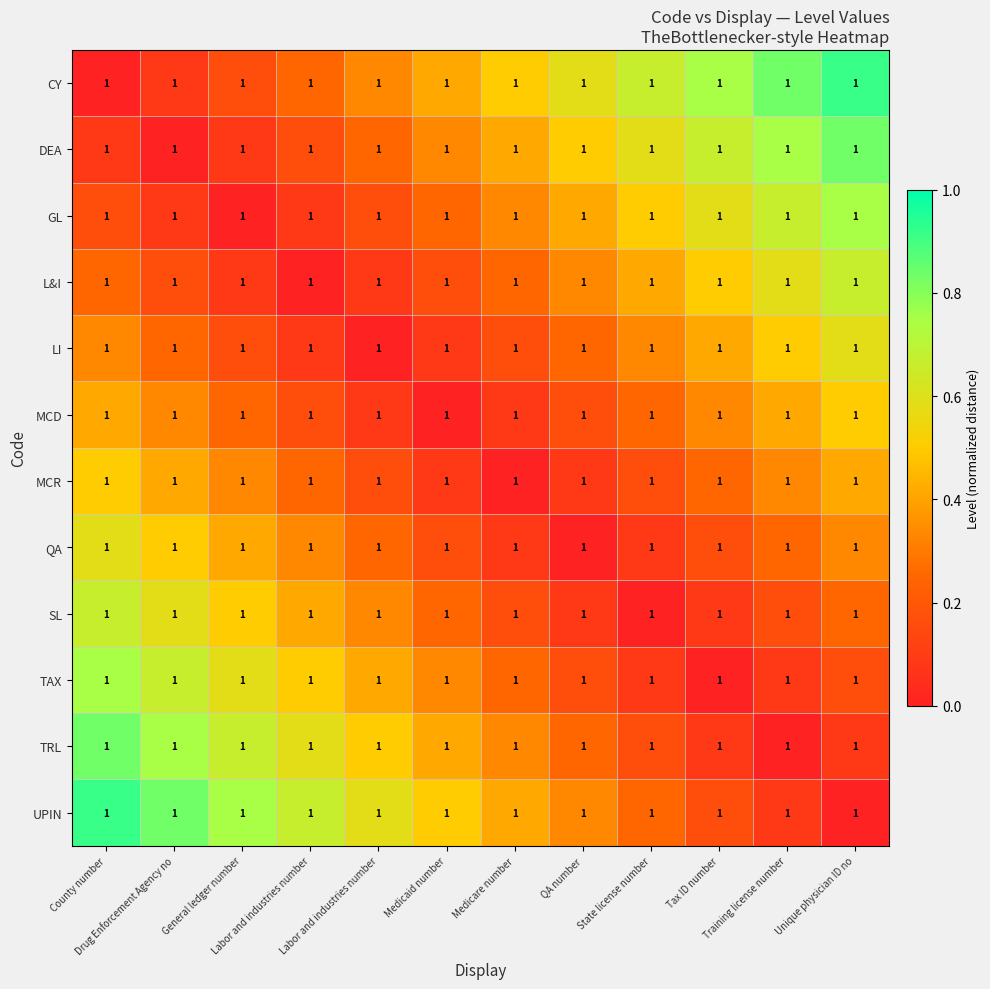

Reading left to right, extract all data points from this chart.

CY: County number=1.0	Drug Enforcement Agency no=1.0	General ledger number=1.0	Labor and industries number=1.0	Labor and industries number=1.0	Medicaid number=1.0	Medicare number=1.0	QA number=1.0	State license number=1.0	Tax ID number=1.0	Training license number=1.0	Unique physician ID no=1.0
DEA: County number=1.0	Drug Enforcement Agency no=1.0	General ledger number=1.0	Labor and industries number=1.0	Labor and industries number=1.0	Medicaid number=1.0	Medicare number=1.0	QA number=1.0	State license number=1.0	Tax ID number=1.0	Training license number=1.0	Unique physician ID no=1.0
GL: County number=1.0	Drug Enforcement Agency no=1.0	General ledger number=1.0	Labor and industries number=1.0	Labor and industries number=1.0	Medicaid number=1.0	Medicare number=1.0	QA number=1.0	State license number=1.0	Tax ID number=1.0	Training license number=1.0	Unique physician ID no=1.0
L&I: County number=1.0	Drug Enforcement Agency no=1.0	General ledger number=1.0	Labor and industries number=1.0	Labor and industries number=1.0	Medicaid number=1.0	Medicare number=1.0	QA number=1.0	State license number=1.0	Tax ID number=1.0	Training license number=1.0	Unique physician ID no=1.0
LI: County number=1.0	Drug Enforcement Agency no=1.0	General ledger number=1.0	Labor and industries number=1.0	Labor and industries number=1.0	Medicaid number=1.0	Medicare number=1.0	QA number=1.0	State license number=1.0	Tax ID number=1.0	Training license number=1.0	Unique physician ID no=1.0
MCD: County number=1.0	Drug Enforcement Agency no=1.0	General ledger number=1.0	Labor and industries number=1.0	Labor and industries number=1.0	Medicaid number=1.0	Medicare number=1.0	QA number=1.0	State license number=1.0	Tax ID number=1.0	Training license number=1.0	Unique physician ID no=1.0
MCR: County number=1.0	Drug Enforcement Agency no=1.0	General ledger number=1.0	Labor and industries number=1.0	Labor and industries number=1.0	Medicaid number=1.0	Medicare number=1.0	QA number=1.0	State license number=1.0	Tax ID number=1.0	Training license number=1.0	Unique physician ID no=1.0
QA: County number=1.0	Drug Enforcement Agency no=1.0	General ledger number=1.0	Labor and industries number=1.0	Labor and industries number=1.0	Medicaid number=1.0	Medicare number=1.0	QA number=1.0	State license number=1.0	Tax ID number=1.0	Training license number=1.0	Unique physician ID no=1.0
SL: County number=1.0	Drug Enforcement Agency no=1.0	General ledger number=1.0	Labor and industries number=1.0	Labor and industries number=1.0	Medicaid number=1.0	Medicare number=1.0	QA number=1.0	State license number=1.0	Tax ID number=1.0	Training license number=1.0	Unique physician ID no=1.0
TAX: County number=1.0	Drug Enforcement Agency no=1.0	General ledger number=1.0	Labor and industries number=1.0	Labor and industries number=1.0	Medicaid number=1.0	Medicare number=1.0	QA number=1.0	State license number=1.0	Tax ID number=1.0	Training license number=1.0	Unique physician ID no=1.0
TRL: County number=1.0	Drug Enforcement Agency no=1.0	General ledger number=1.0	Labor and industries number=1.0	Labor and industries number=1.0	Medicaid number=1.0	Medicare number=1.0	QA number=1.0	State license number=1.0	Tax ID number=1.0	Training license number=1.0	Unique physician ID no=1.0
UPIN: County number=1.0	Drug Enforcement Agency no=1.0	General ledger number=1.0	Labor and industries number=1.0	Labor and industries number=1.0	Medicaid number=1.0	Medicare number=1.0	QA number=1.0	State license number=1.0	Tax ID number=1.0	Training license number=1.0	Unique physician ID no=1.0